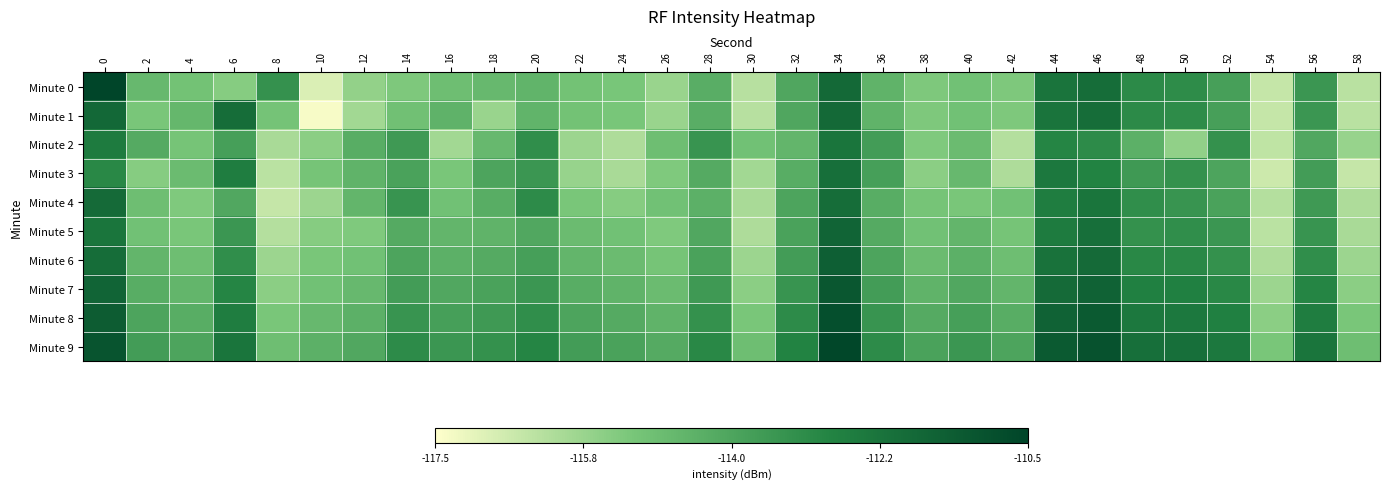

Which label corresponds to the smallest value in the chart?

10